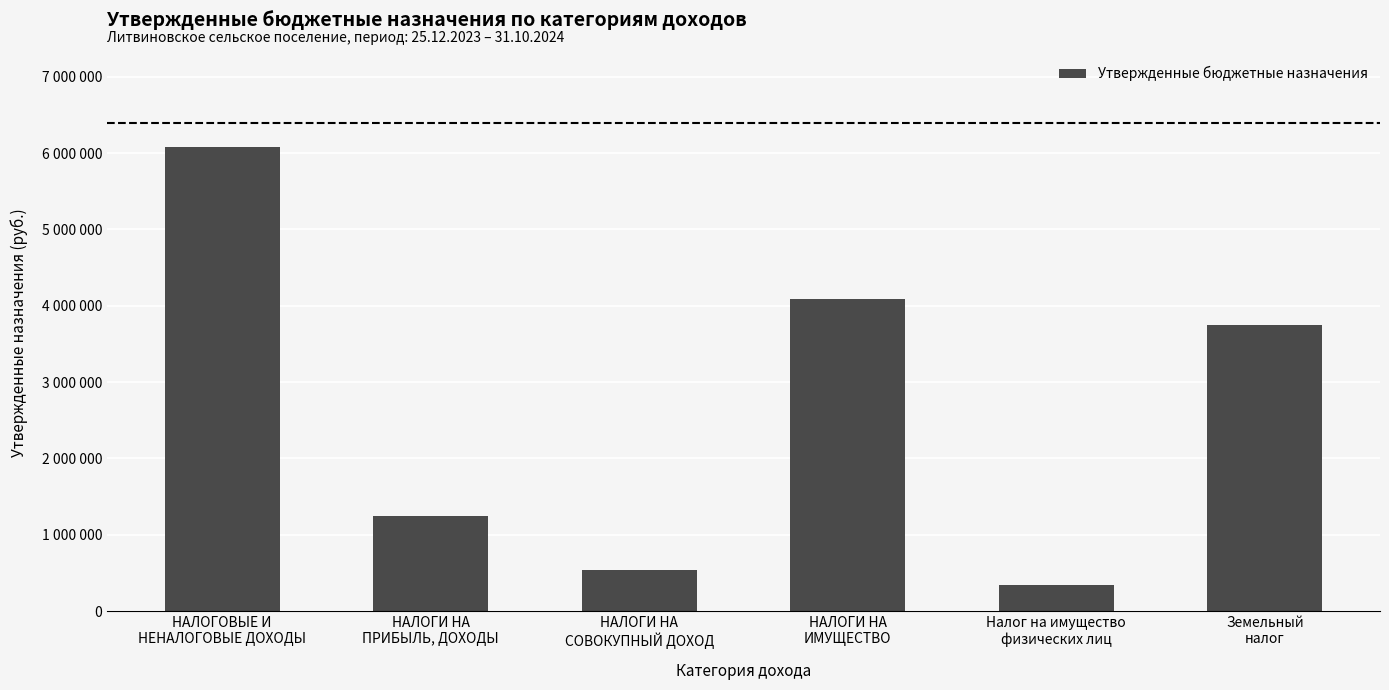

Reading right to left, transcribe all the data shown in this chart.

Земельный
налог=3743200	Налог на имущество
физических лиц=340500	НАЛОГИ НА
ИМУЩЕСТВО=4083700	НАЛОГИ НА
СОВОКУПНЫЙ ДОХОД=537200	НАЛОГИ НА
ПРИБЫЛЬ, ДОХОДЫ=1247900	НАЛОГОВЫЕ И
НЕНАЛОГОВЫЕ ДОХОДЫ=6084800